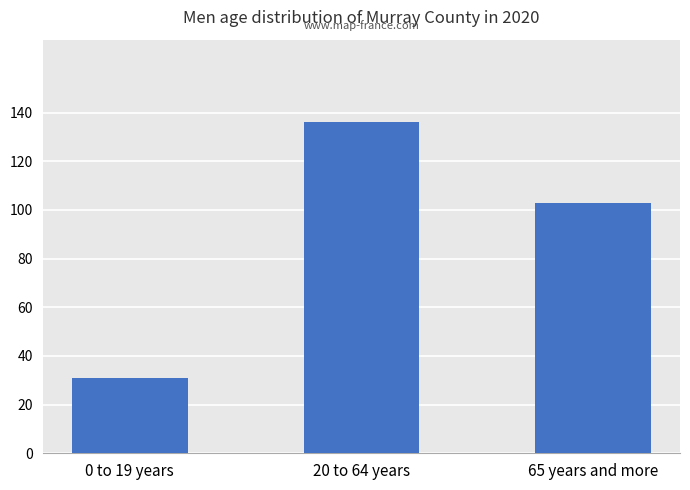

What is the change in value from 0 to 19 years to 20 to 64 years?

+105